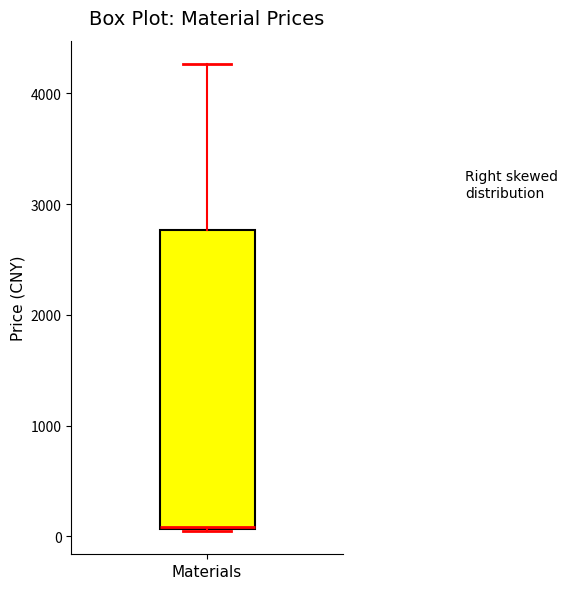

Read this box plot against the y-axis: the position of the median line, the range covered by the box, and the ends of both whiskers. The values are not printed on the chart, so give them approximately, as read against the axis.

median 100 (drawn on the box's lower edge), box 100 to 2800, whiskers 100 to 4300